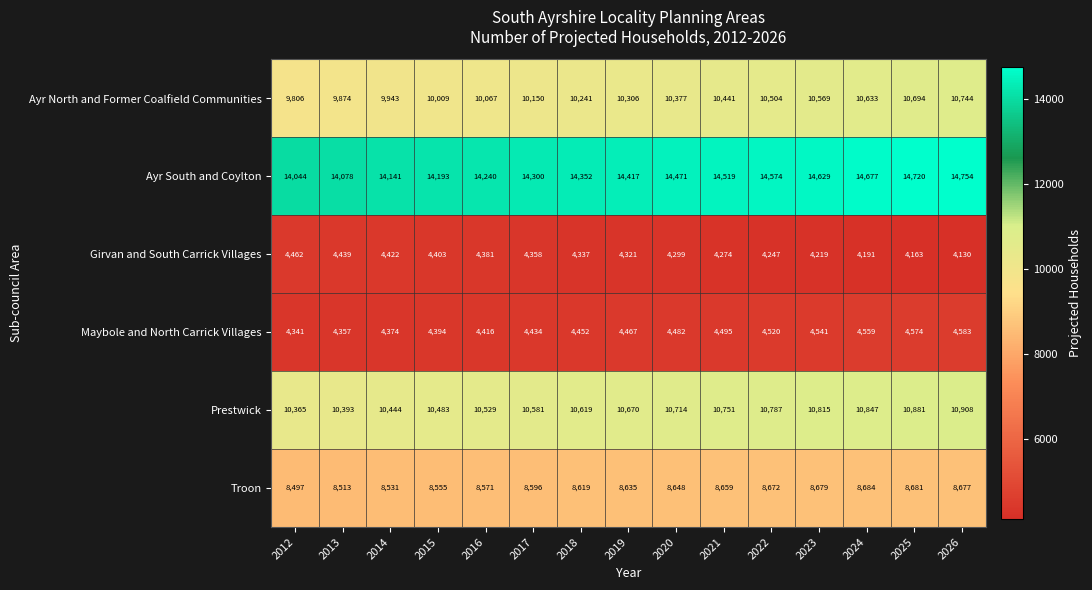

What is the difference between the highest and lowest values at 2023?

10410